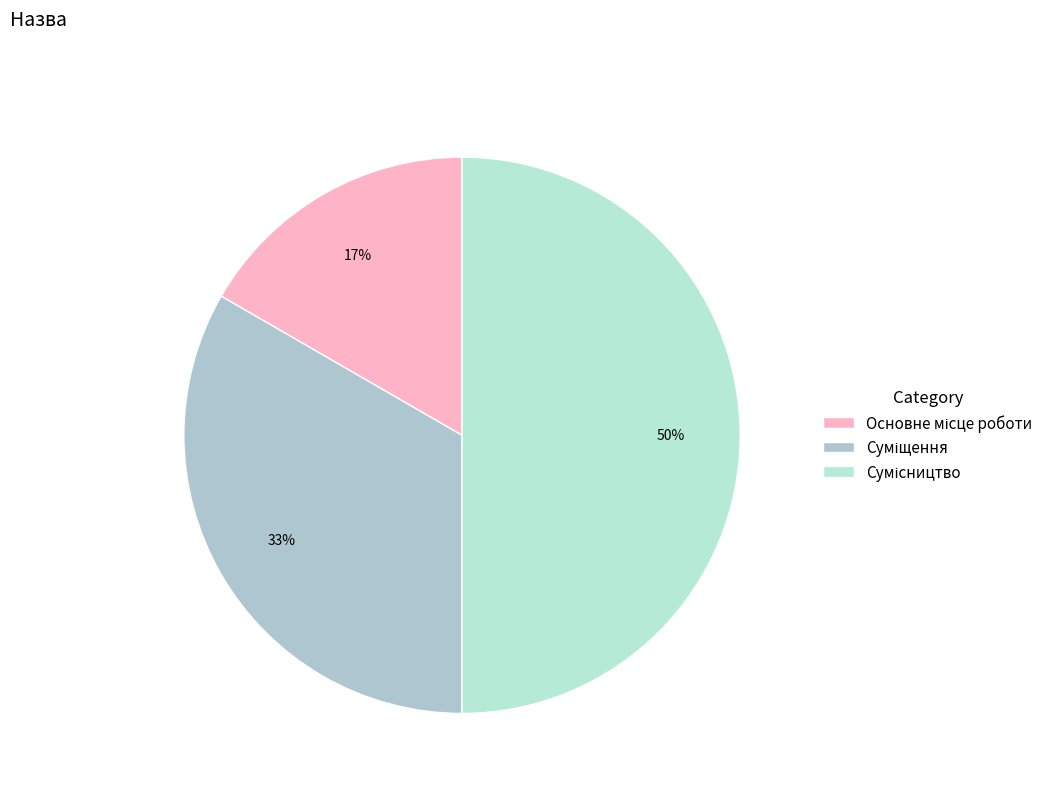

Is there a majority slice in this chart?

No